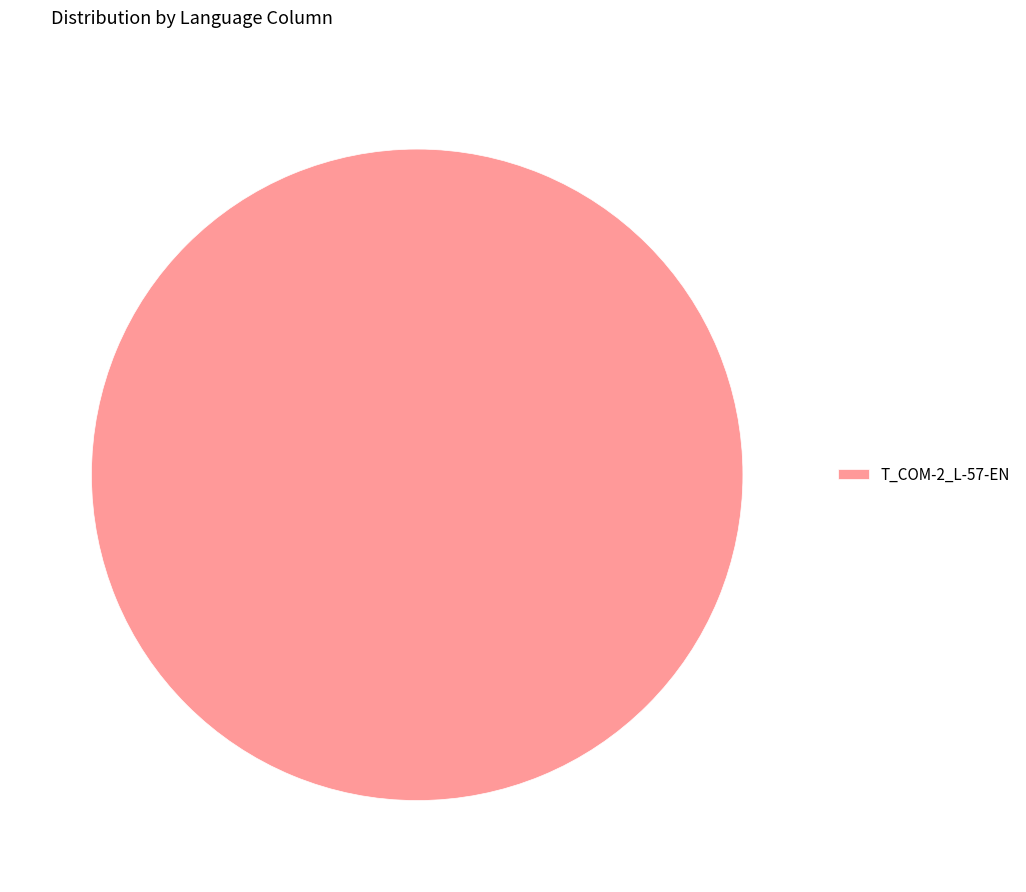

Rank the categories by value from lowest to highest.

T_COM-2_L-57-EN